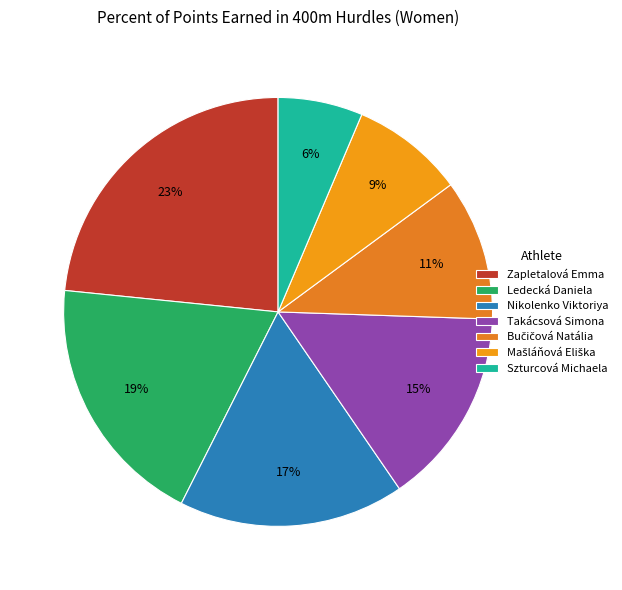

True or false: Nikolenko Viktoriya accounts for 24% of the total.

False